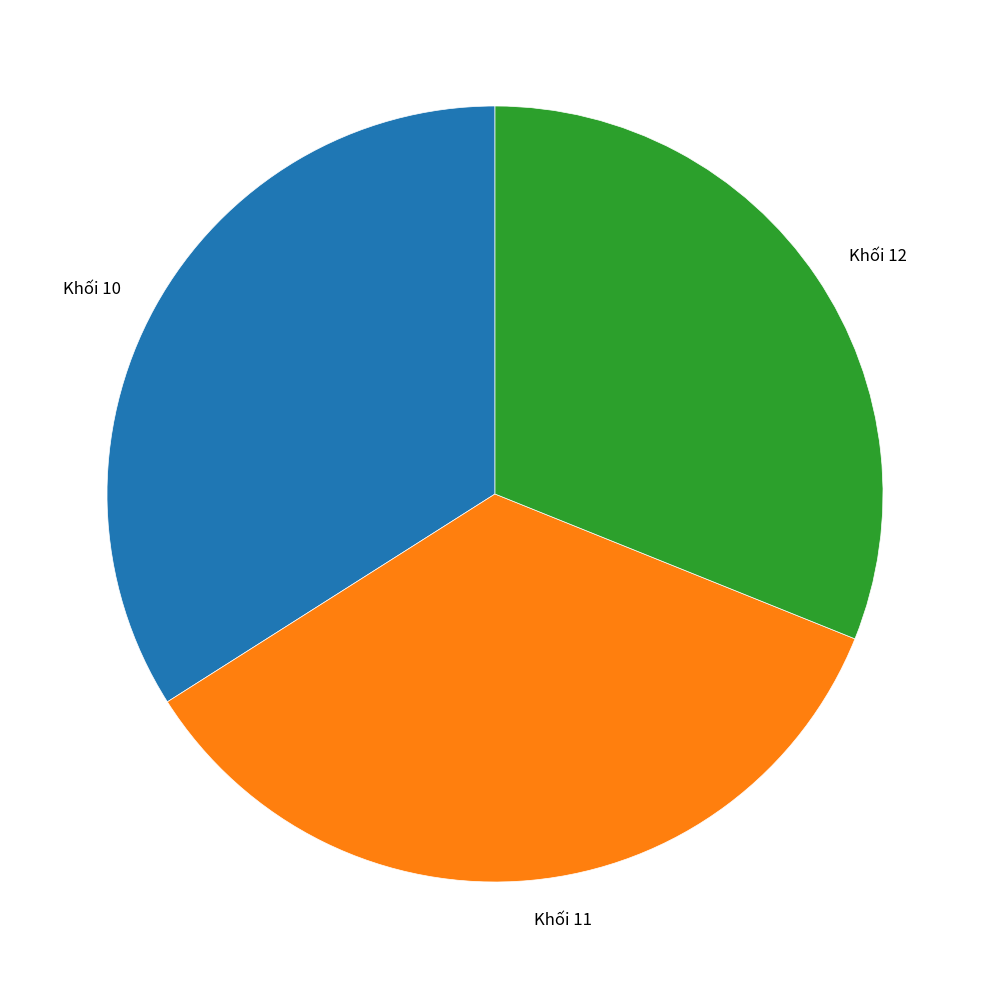

Which category has the biggest portion of the pie?

Khối 11